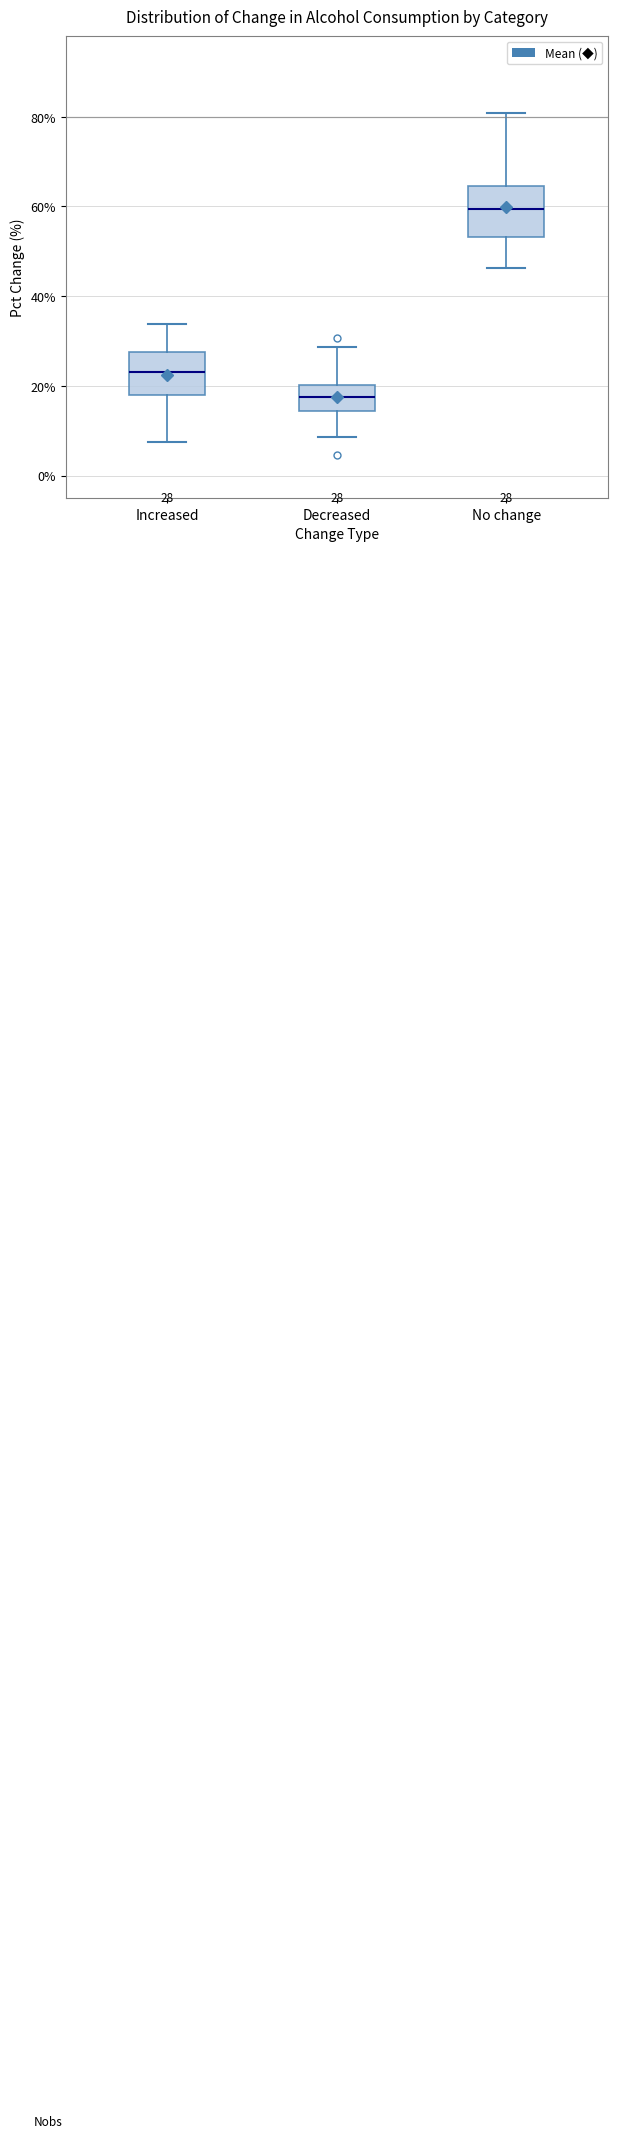

Which box has the lowest median line?

Decreased